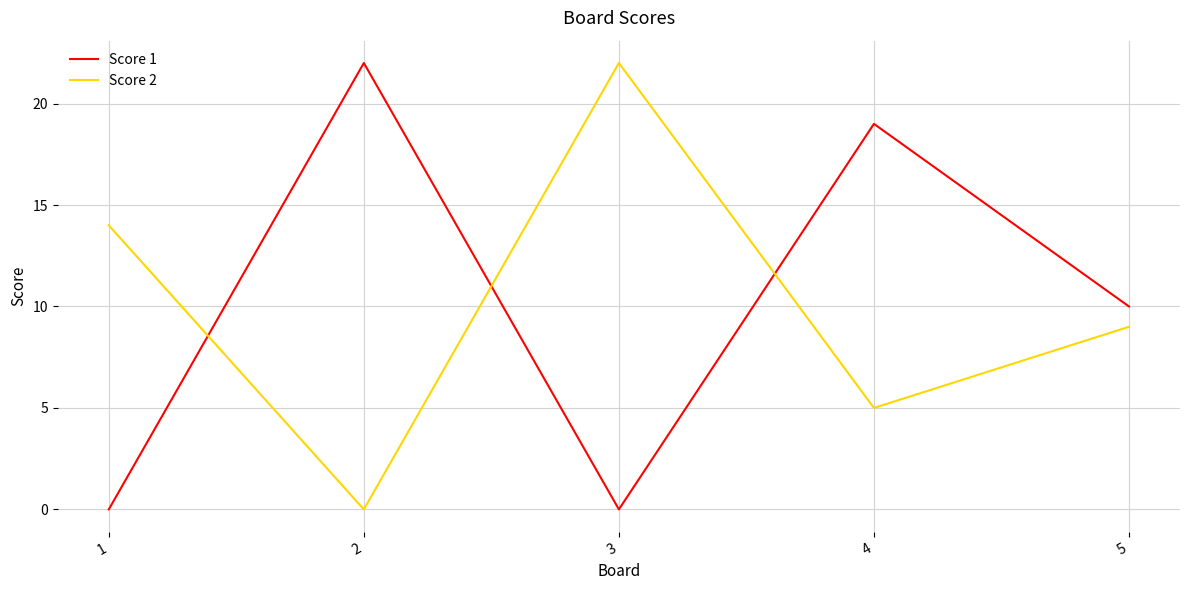

At which category is the sum across all series the highest?

4